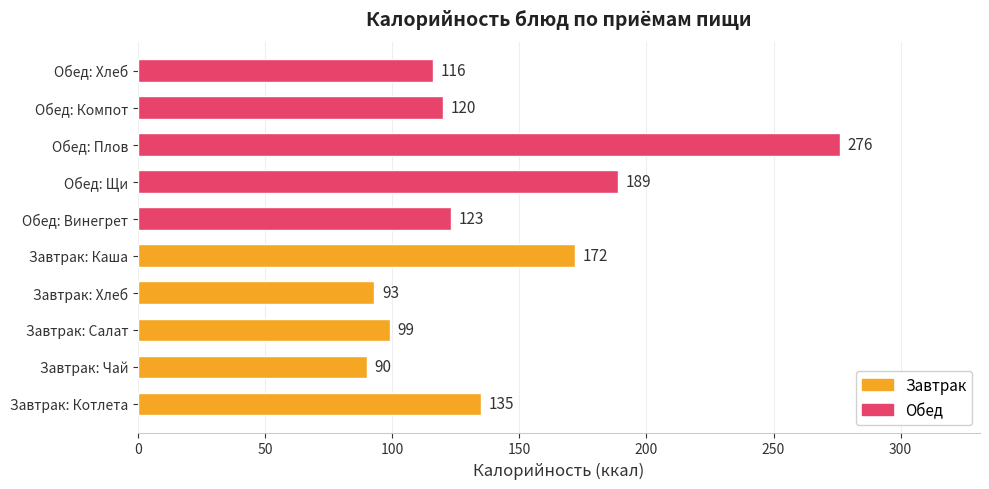

List the labels in order of value, largest first.

Обед: Плов, Обед: Щи, Завтрак: Каша, Завтрак: Котлета, Обед: Винегрет, Обед: Компот, Обед: Хлеб, Завтрак: Салат, Завтрак: Хлеб, Завтрак: Чай